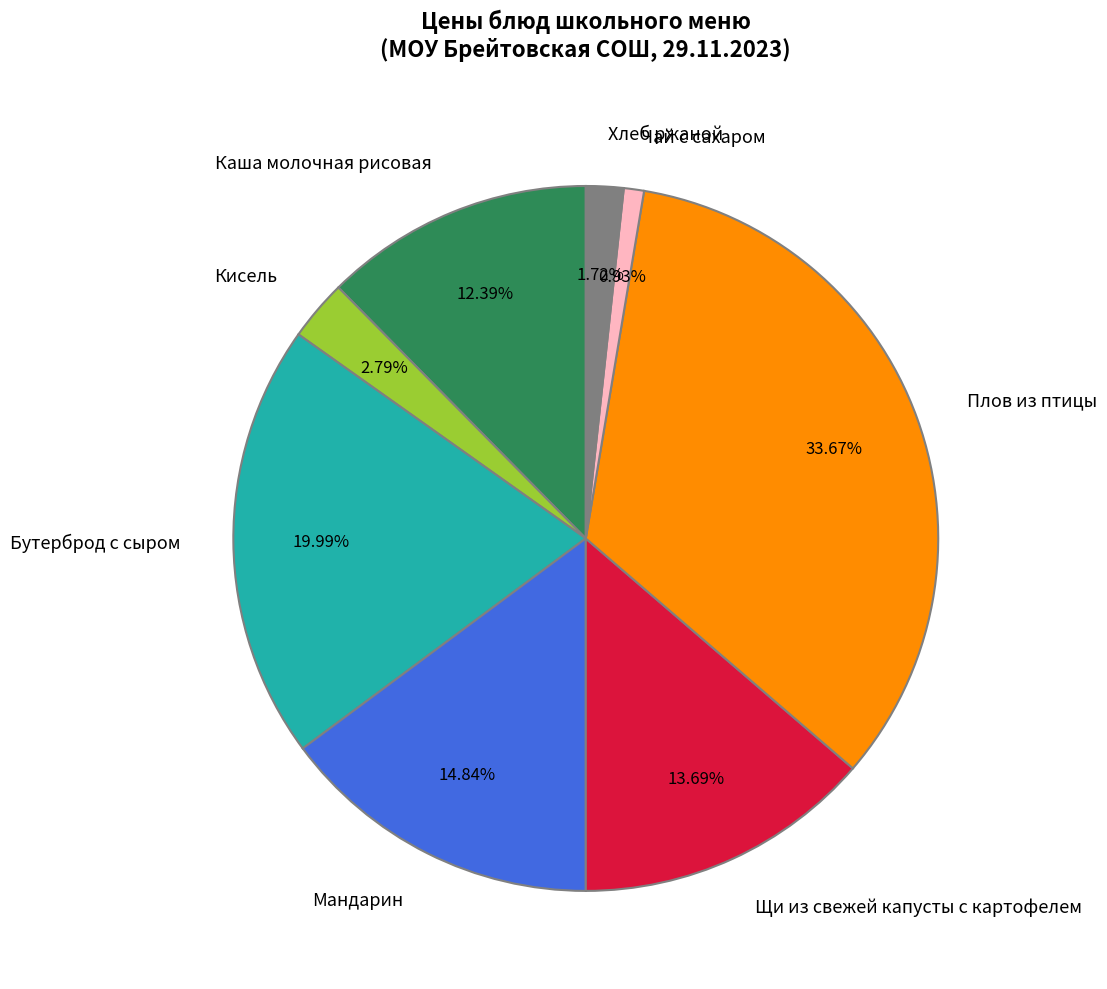

What is the smallest slice in the pie chart?

Чай с сахаром